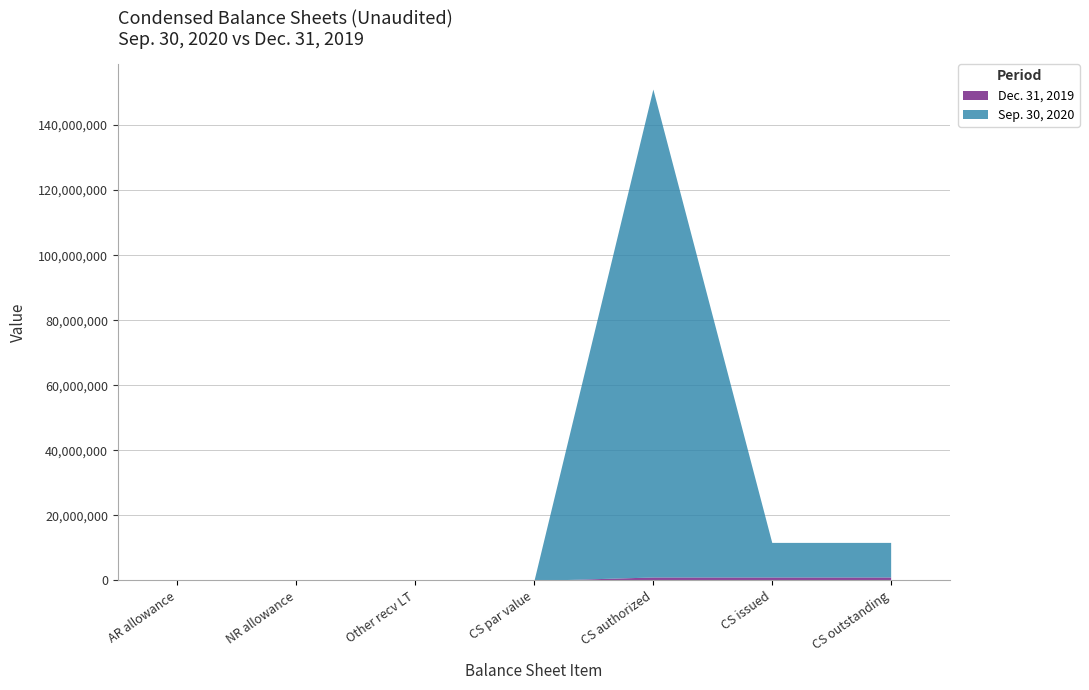

At which label does Dec. 31, 2019 reach its peak?

Common stock, shares authorized